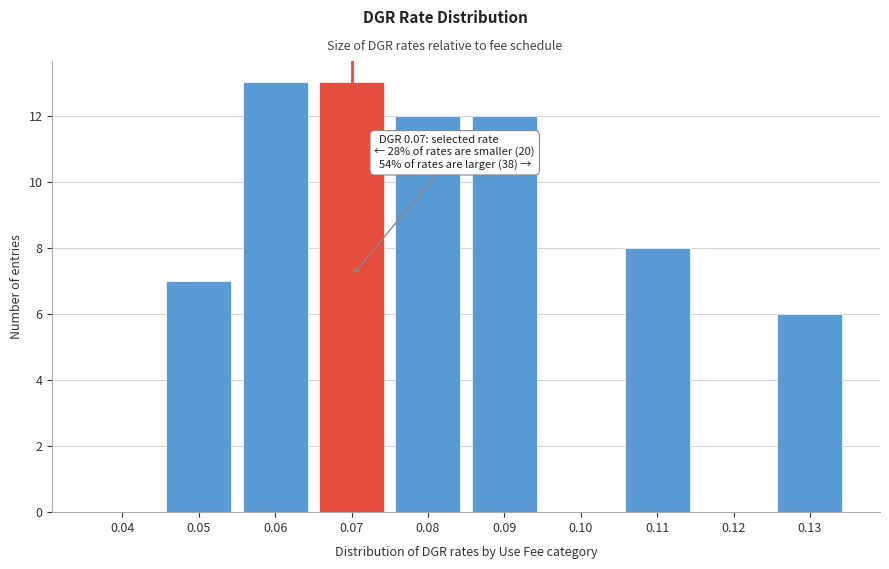

Reading left to right, transcribe all the data shown in this chart.

0.04=0	0.05=7	0.06=13	0.07=13	0.08=12	0.09=12	0.10=0	0.11=8	0.12=0	0.13=6